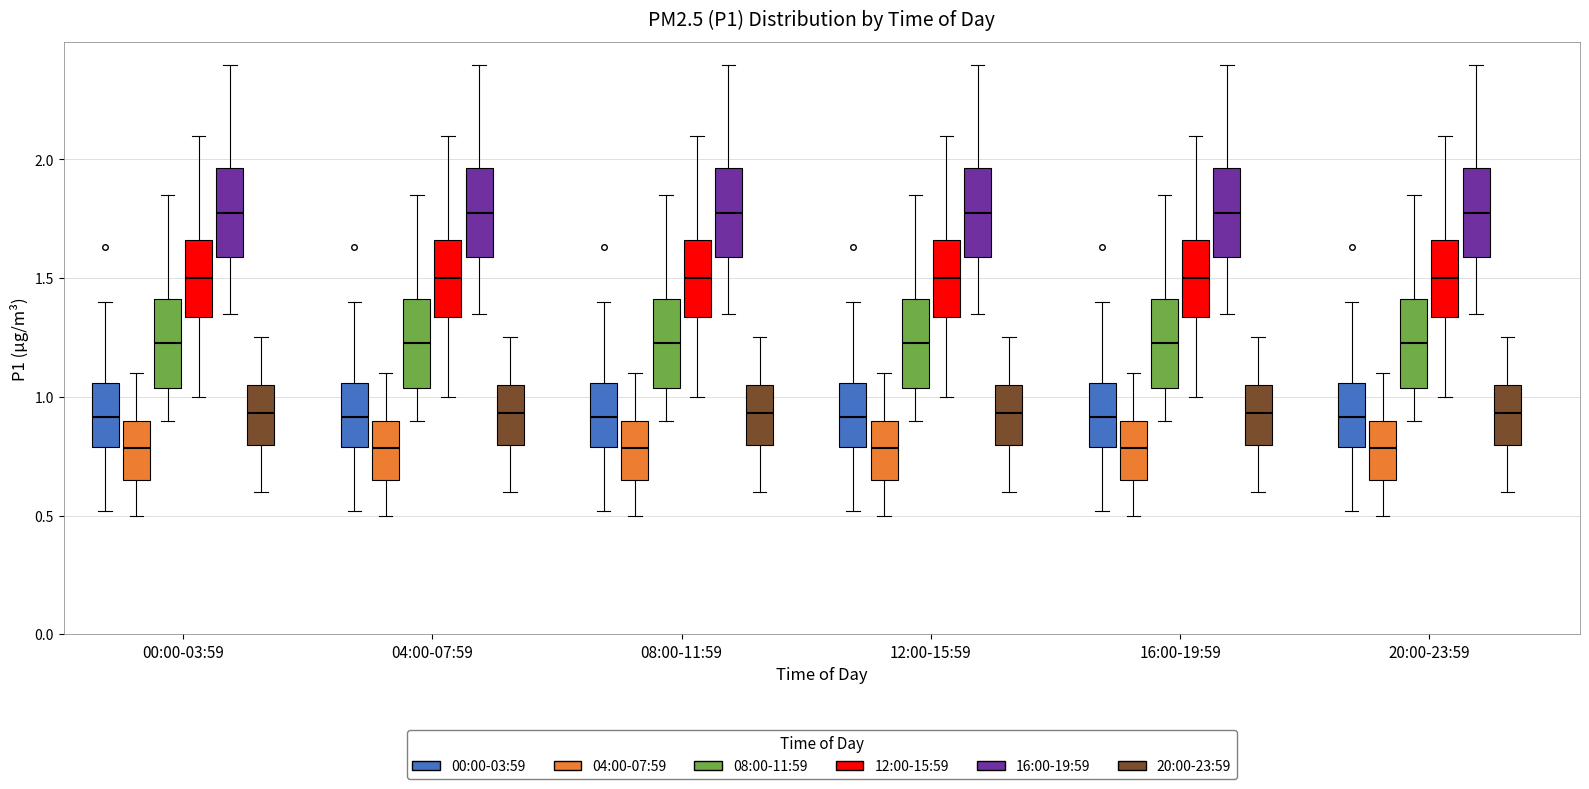

Where does the upper whisker of the box for 16:00-19:59 (04:00-07:59) end on the y-axis? The values are not printed on the chart, so give them approximately, as read against the axis.

1.10